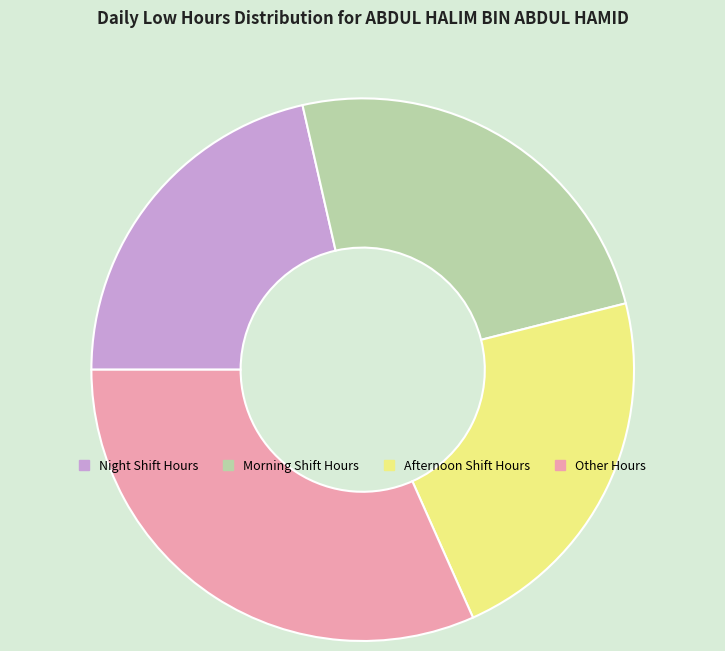

Does any single category account for the majority?

No